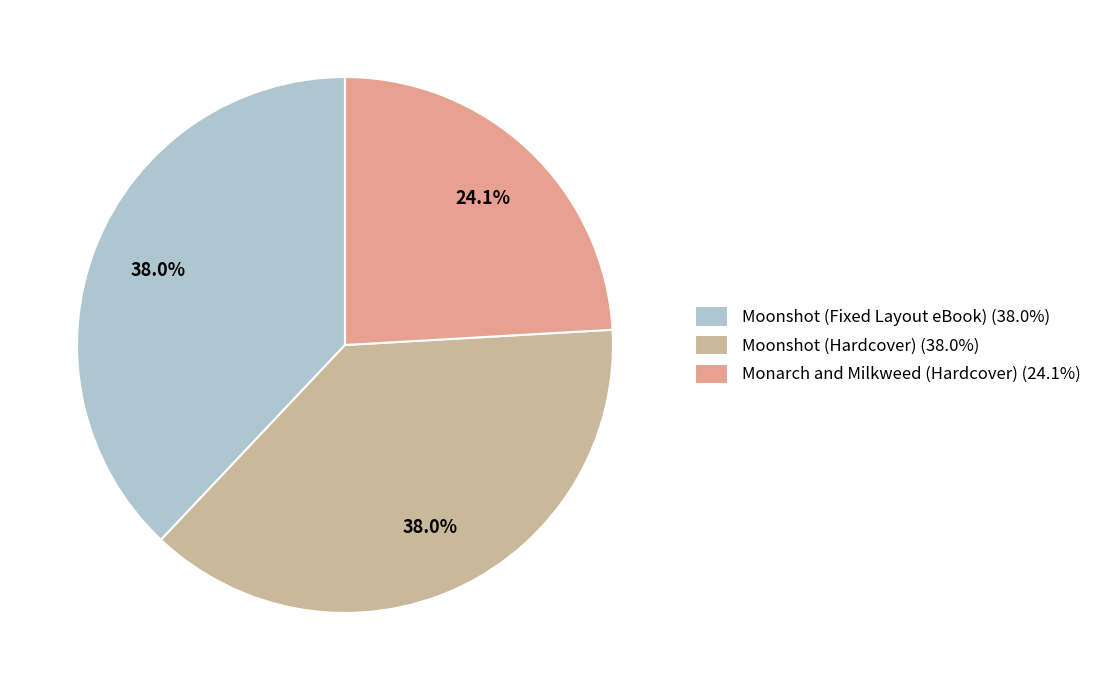

Do Monarch and Milkweed (Hardcover) and Moonshot (Fixed Layout eBook) together represent more than half of the pie?

Yes